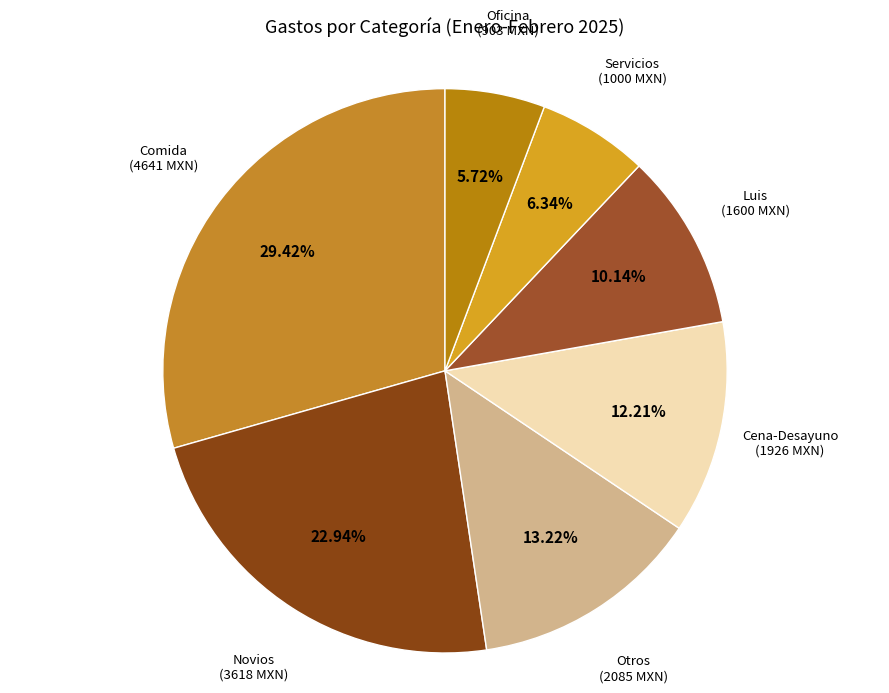

Is it true that Cena-Desayuno is 27% of the pie?

False